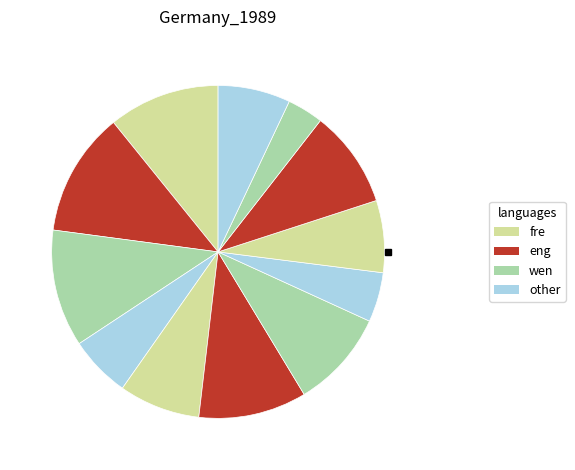

How many segments does this pie chart have?

12